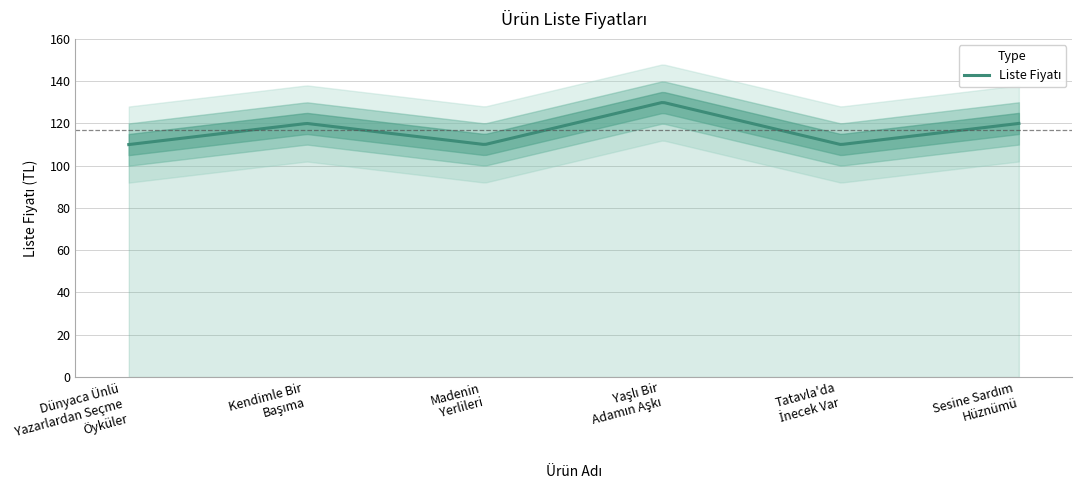

What is the difference between the second highest and minimum values?

10